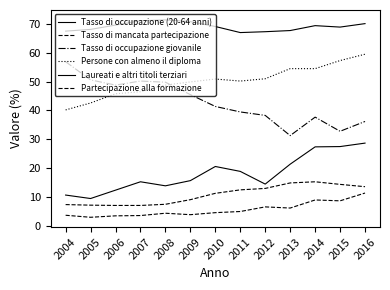

At 2004, list the series in order from smallest to largest.

Partecipazione alla formazione, Tasso di mancata partecipazione, Laureati e altri titoli terziari, Persone con almeno il diploma, Tasso di occupazione giovanile, Tasso di occupazione (20-64 anni)